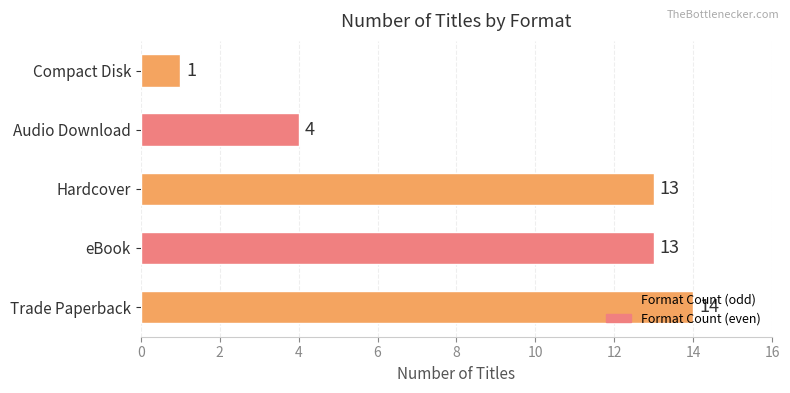

Are the bars horizontal?

Yes